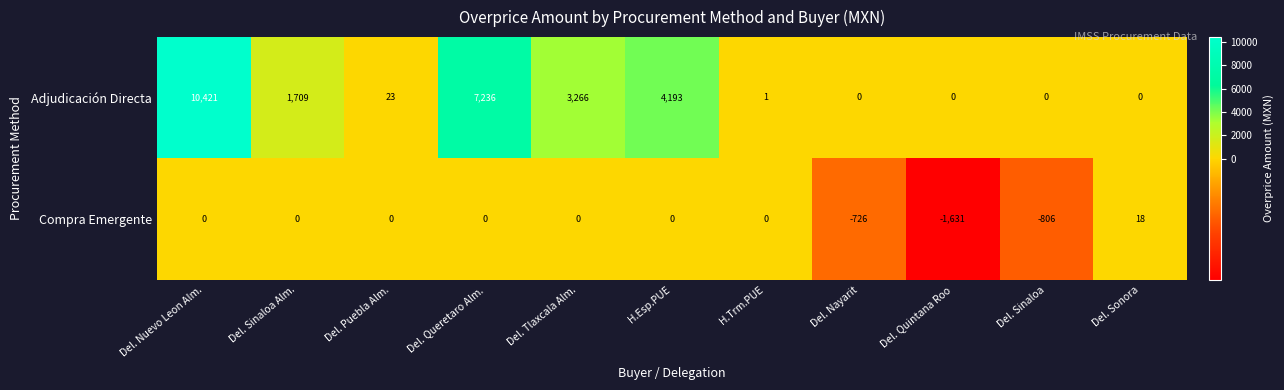

At which category is the sum across all series the highest?

Del. Nuevo Leon Alm.